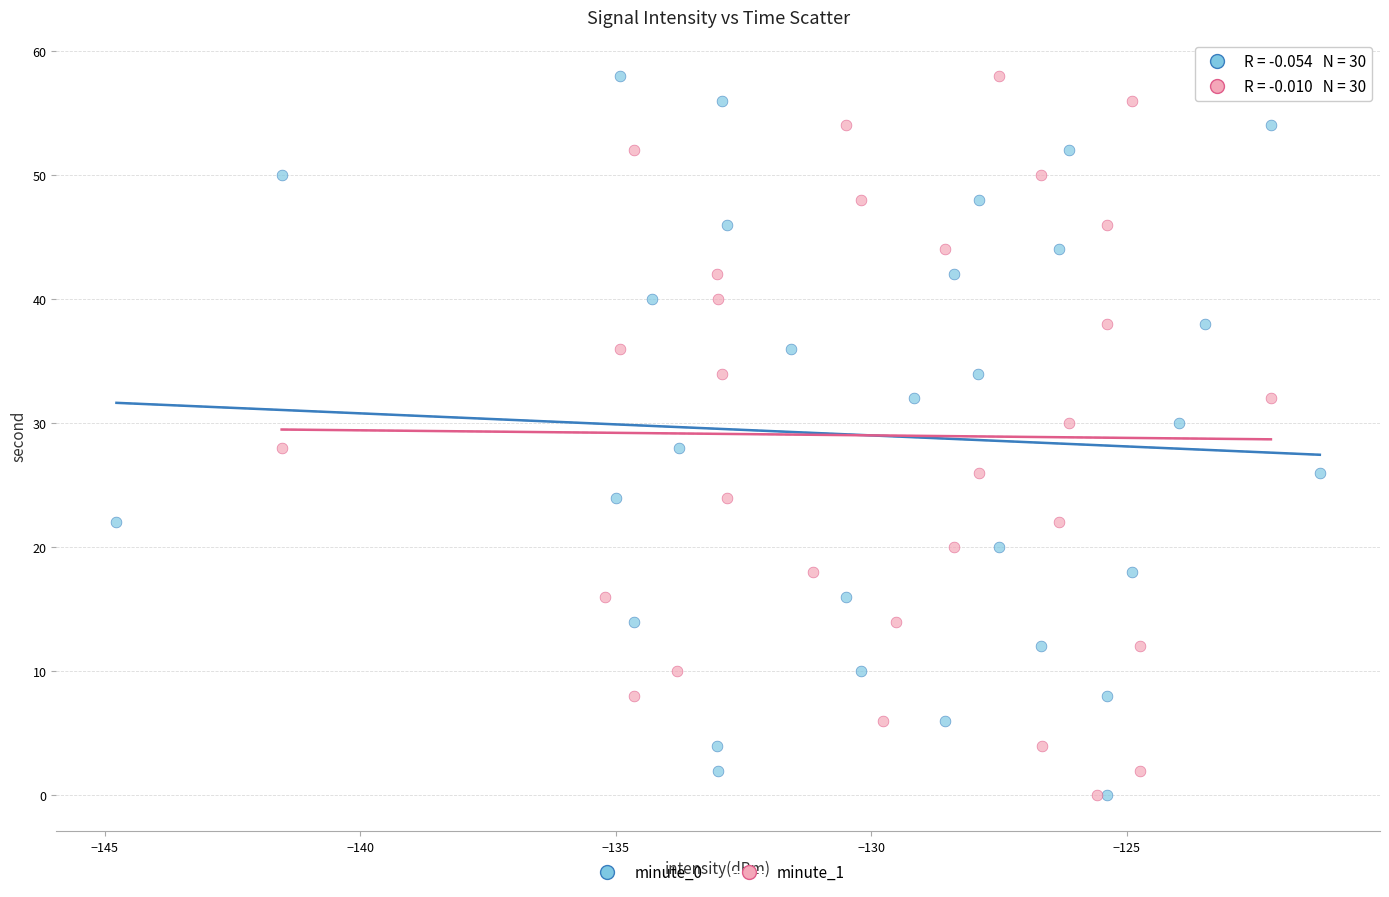

What are all the series names shown in the legend?

minute_0, minute_1